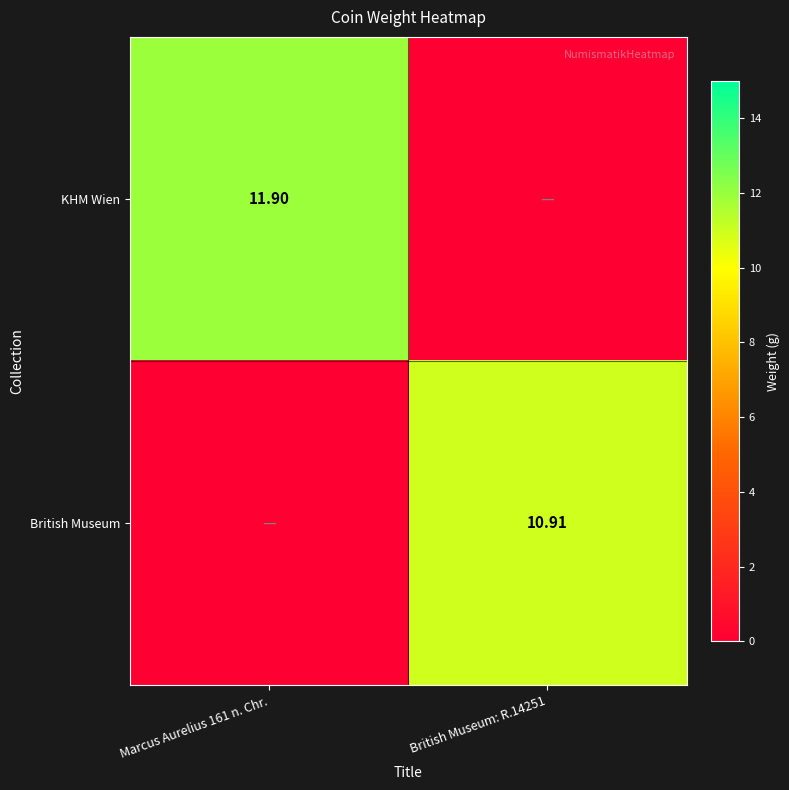

What is the average value of the KHM Wien series?

6.0